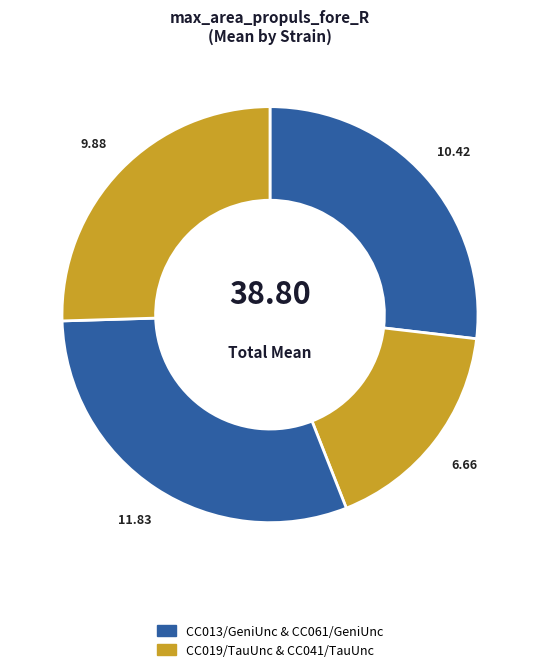

How many segments does this pie chart have?

4